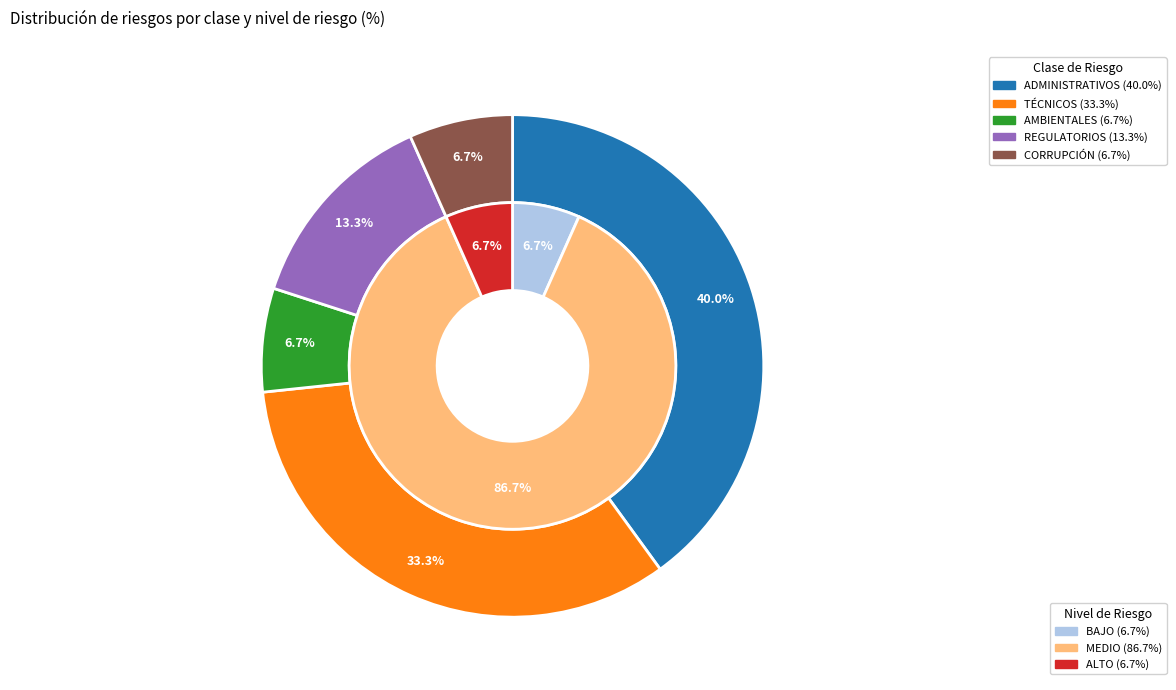

The ADMINISTRATIVOS slice represents 40% of the pie. True or false?

True